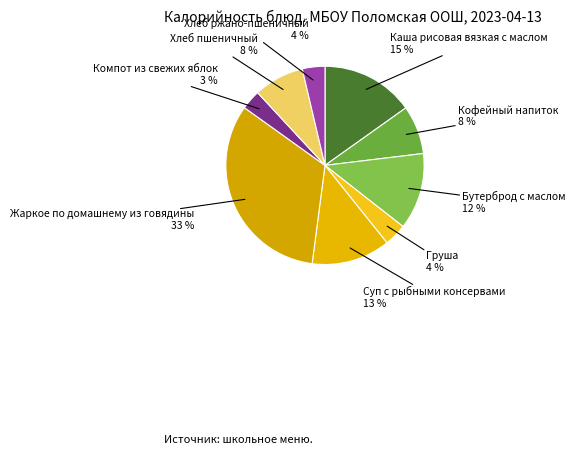

How many segments does this pie chart have?

9